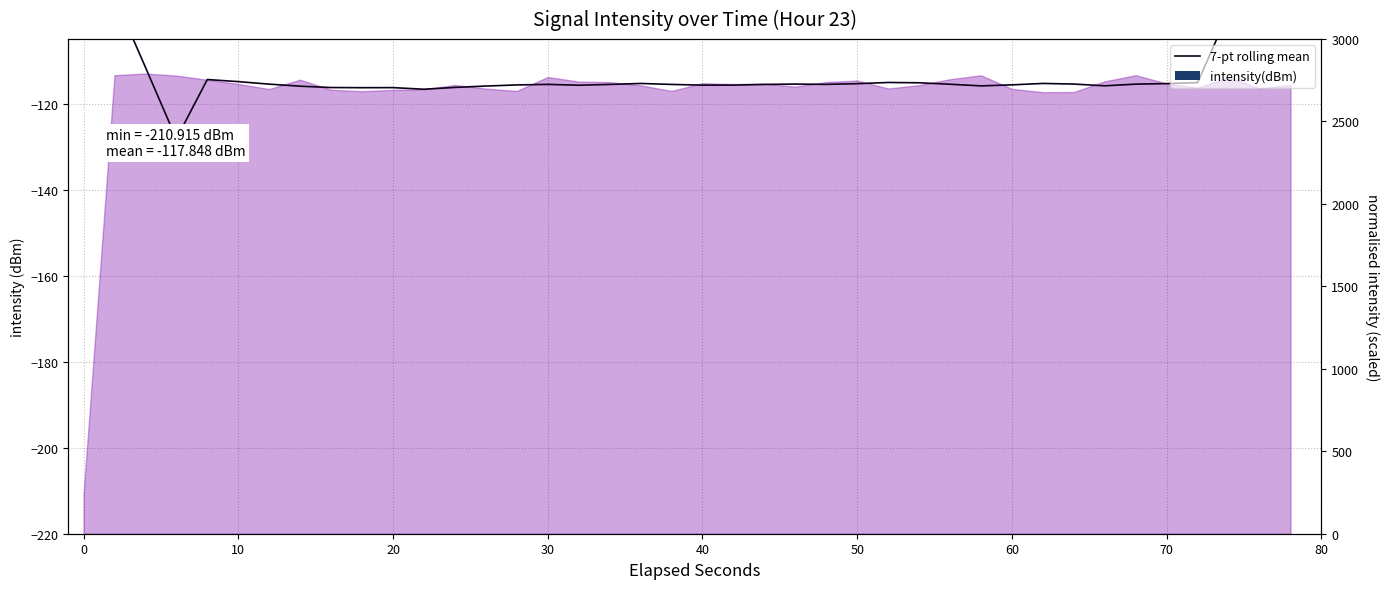

What is the difference between the maximum and minimum values?

2553.9